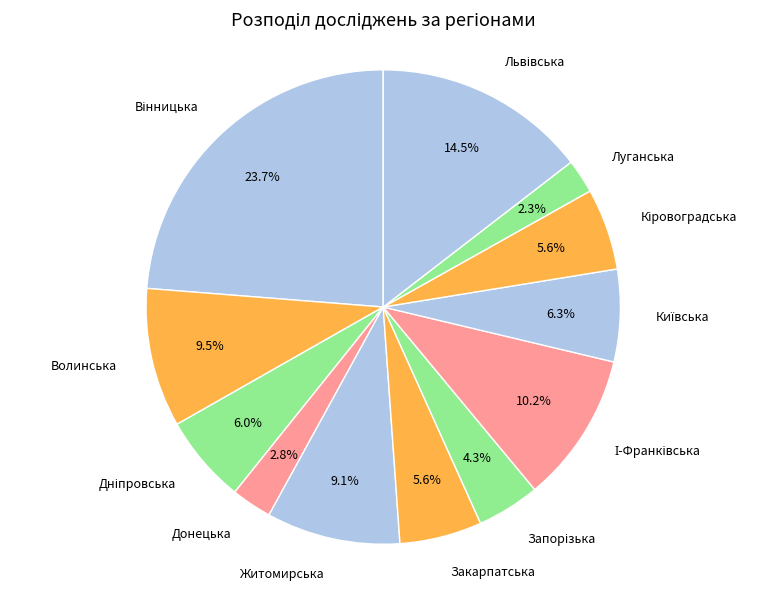

Does Житомирська account for over 50% of the chart?

No